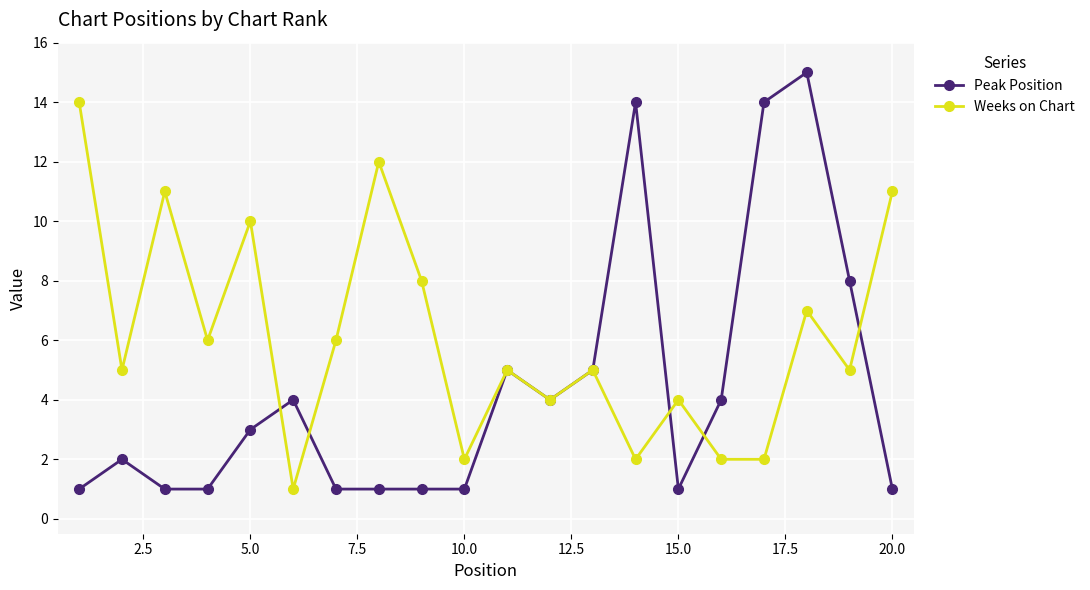

List the series in order of their overall mean, highest first.

Weeks on Chart, Peak Position